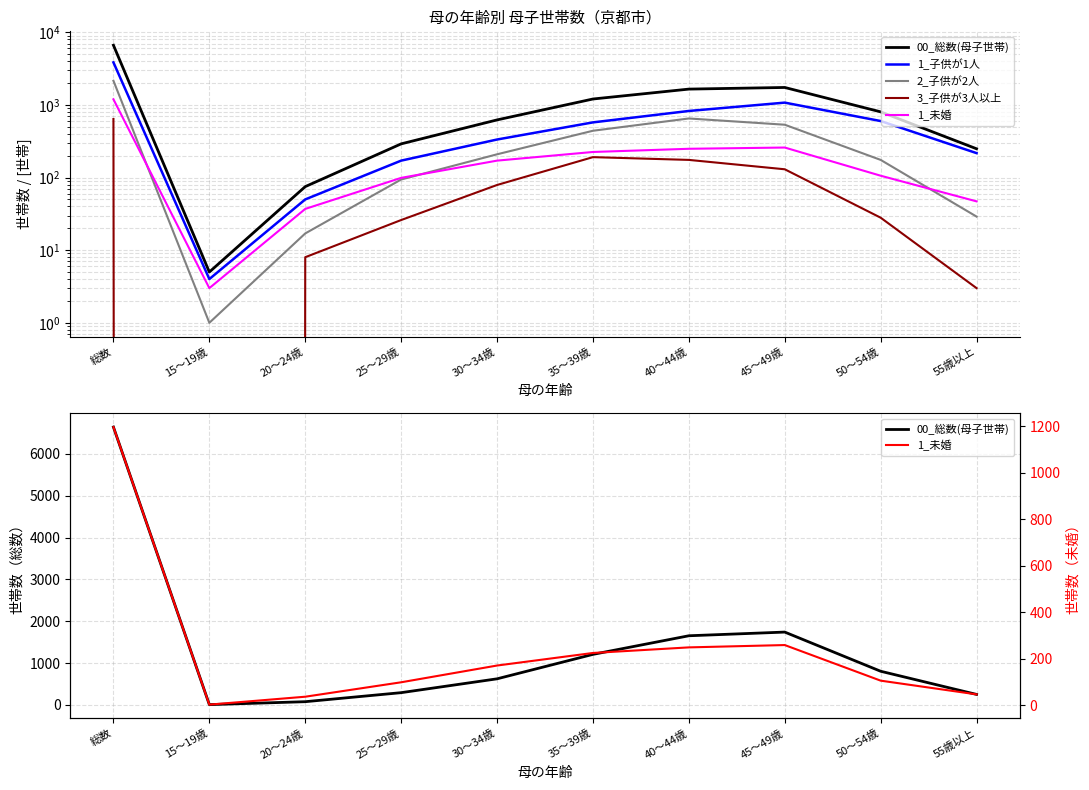

Reading left to right, transcribe all the data shown in this chart.

00_総数(母子世帯): 6644	5	75	291	622	1207	1652	1740	803	249
1_子供が1人: 3853	4	50	171	334	575	826	1076	600	217
2_子供が2人: 2151	1	17	94	209	441	651	534	175	29
3_子供が3人以上: 640	0	8	26	79	191	175	130	28	3
1_未婚: 1196	3	37	99	171	225	249	259	106	47